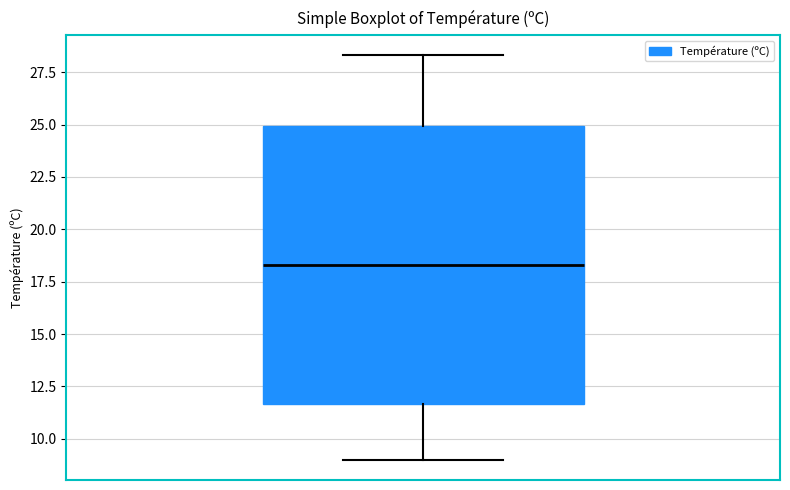

Read this box plot against the y-axis: the position of the median line, the range covered by the box, and the ends of both whiskers. The values are not printed on the chart, so give them approximately, as read against the axis.

median 18.5, box 11.5 to 25.0, whiskers 9.0 to 28.5